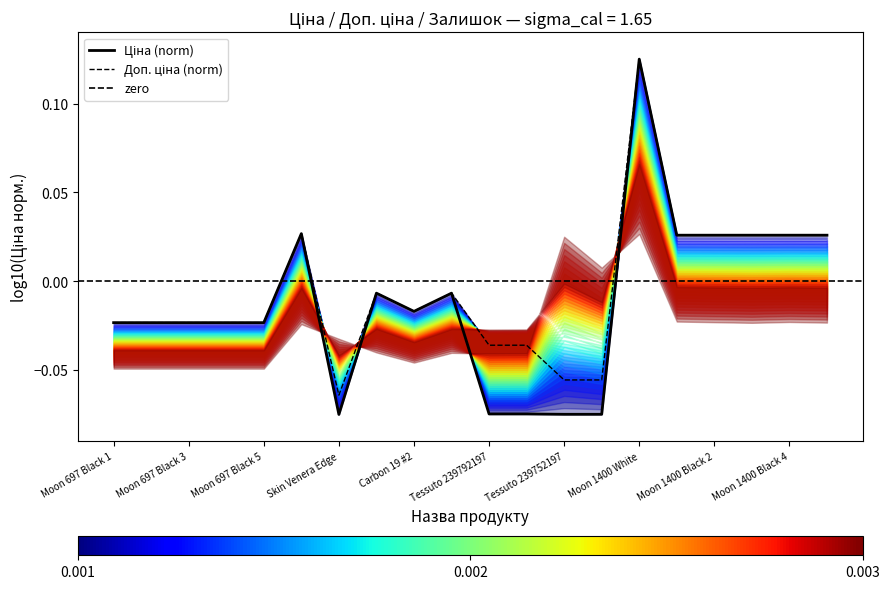

Is the value of Доп. ціна at Moon 1400 White greater than the value of Ціна at Carbon 19 #2?

Yes